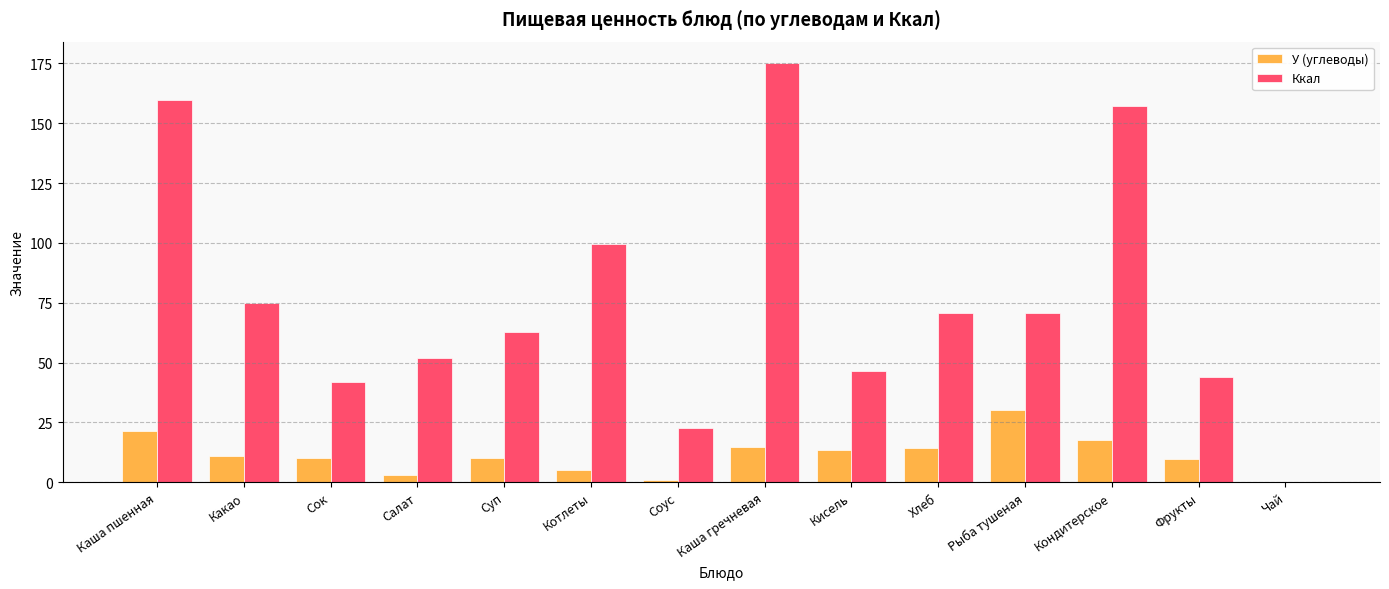

Are the bars grouped side by side (vs. stacked)?

Yes